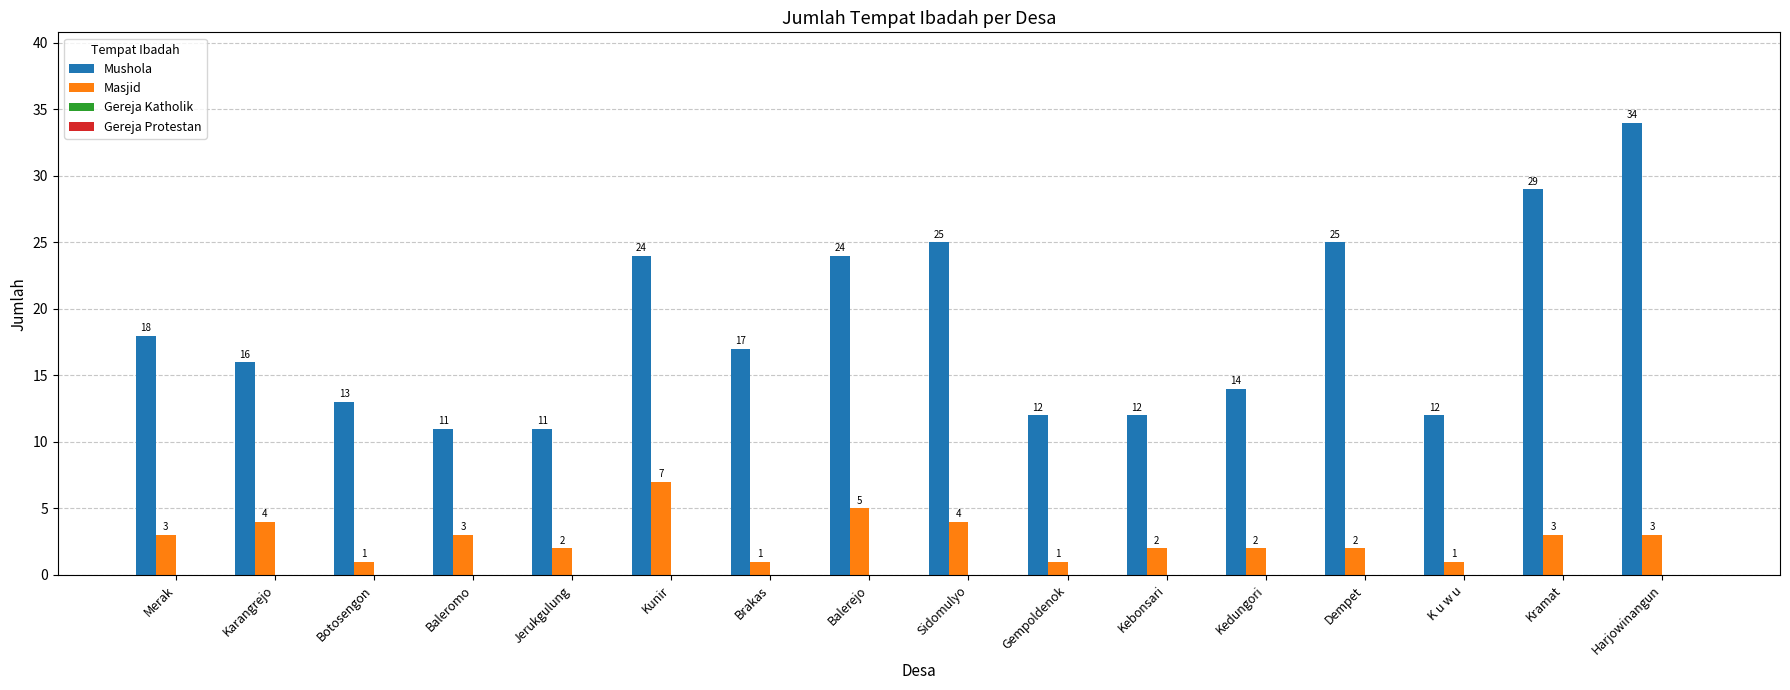

Which series has the largest total across all categories?

Mushola